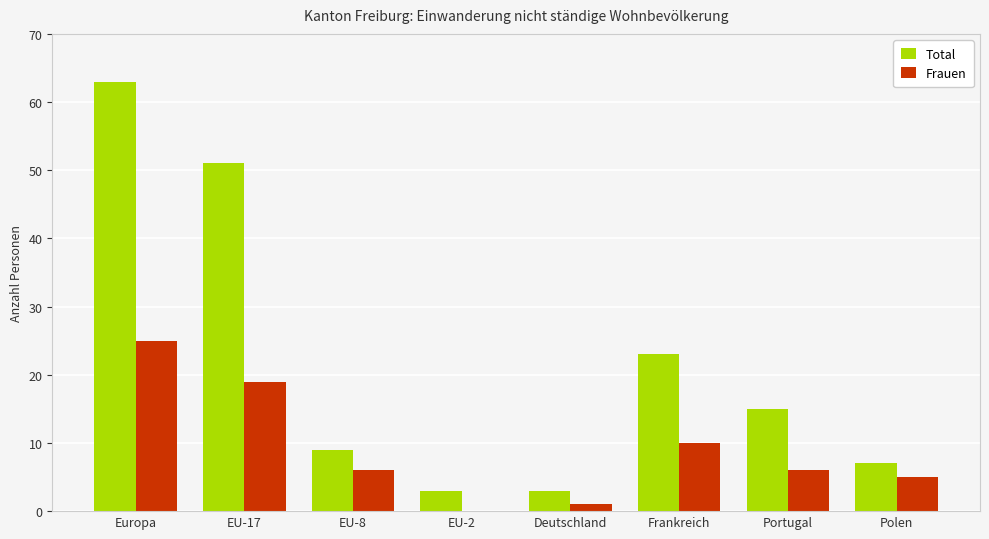

The value of Total at EU-2 is 3. True or false?

True